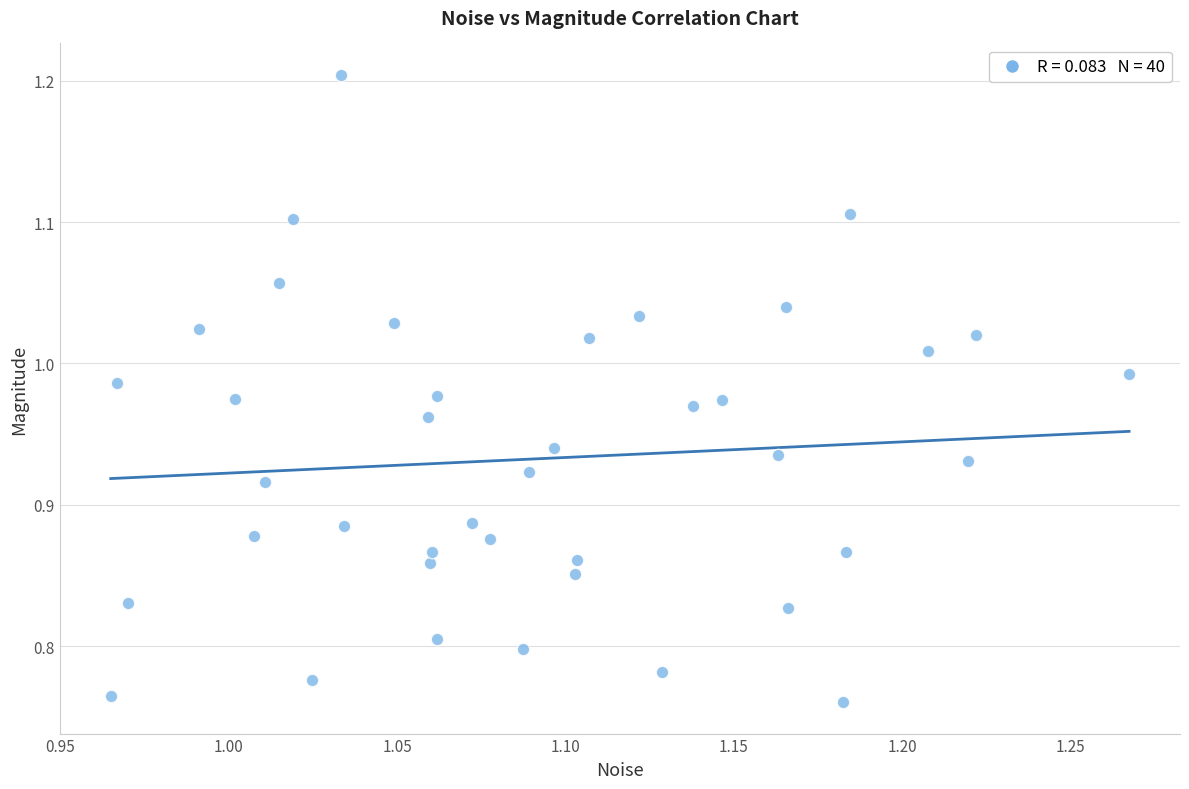

What is the range of X values (max minus min)?

0.3